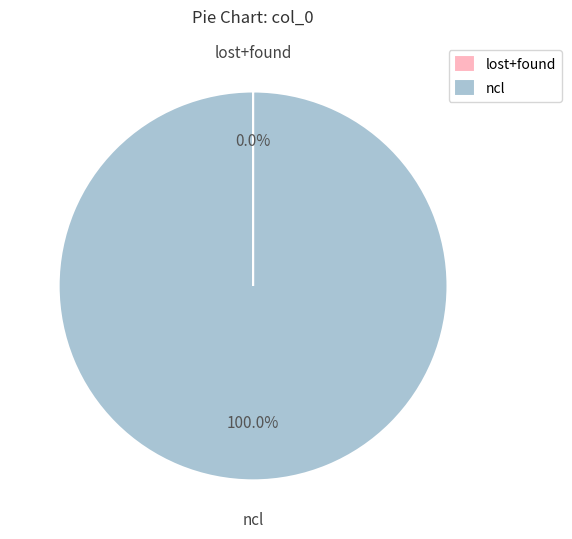

Which category has the biggest portion of the pie?

ncl